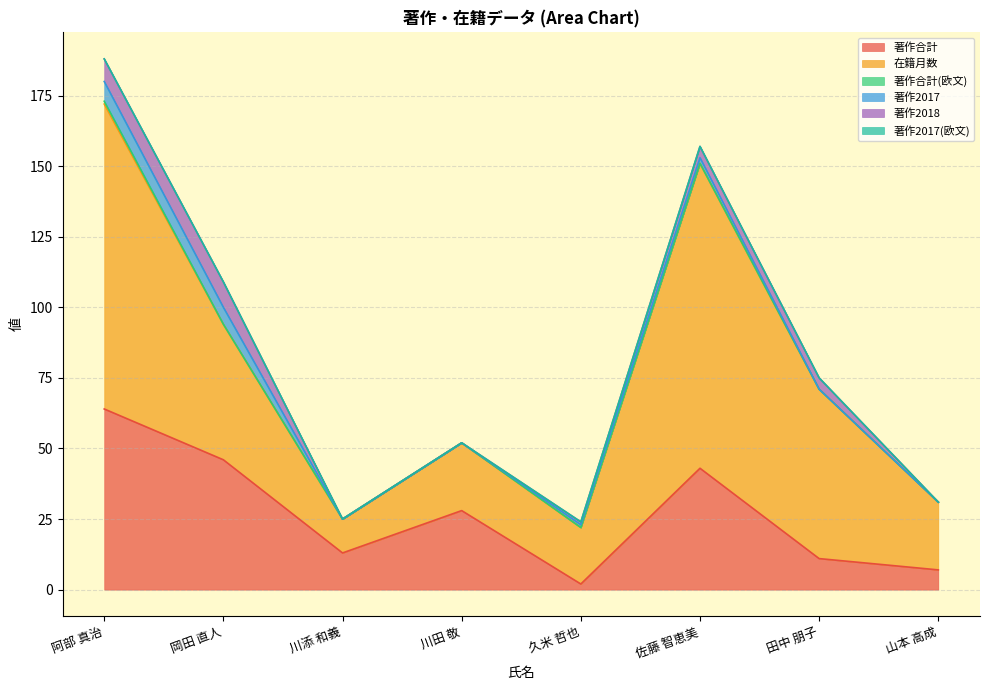

What is the value of the 著作2018 point at the 5th from the left?

1